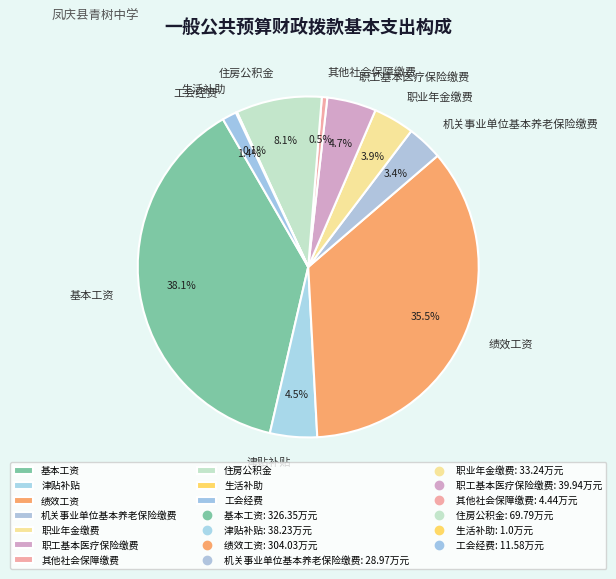

Is the sum of 住房公积金 and 其他社会保障缴费 greater than half?

No